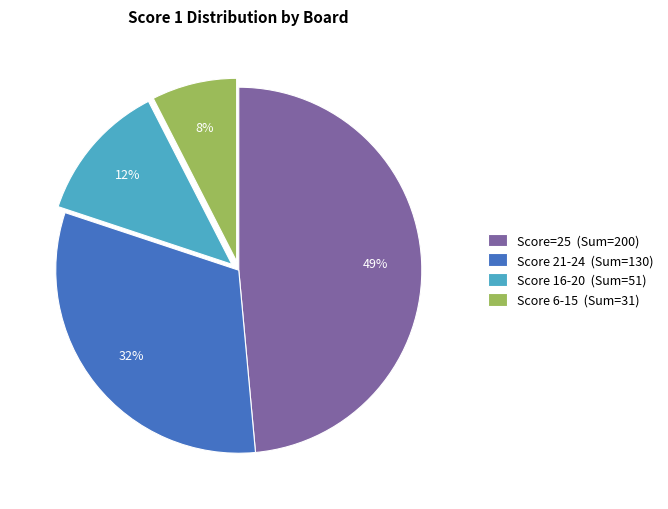

How many slices are in this pie chart?

4